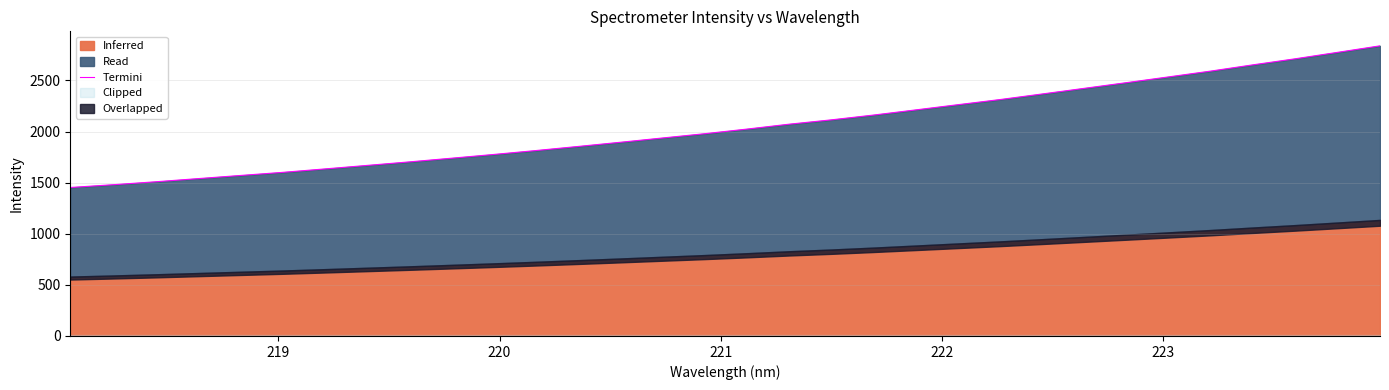

What is the smallest value displayed?

1453.0